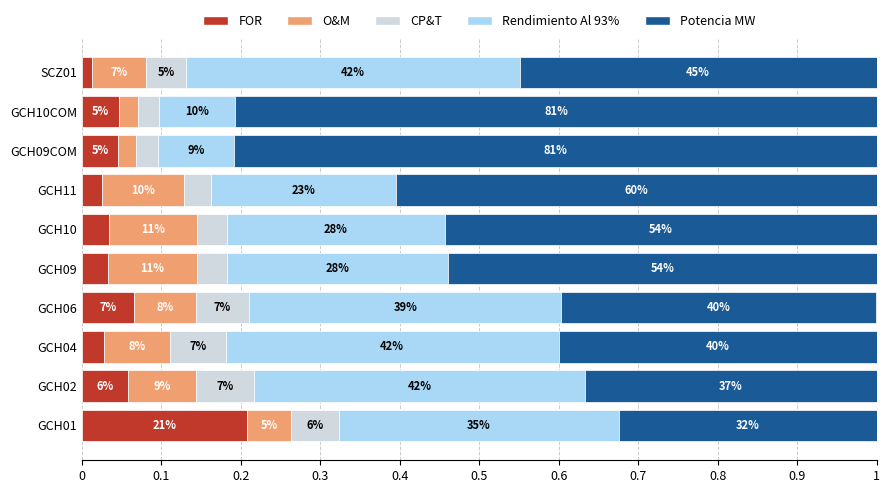

Rank the series by their maximum value, from lowest to highest.

CP&T, O&M, FOR, Rendimiento Al 93%, Potencia MW